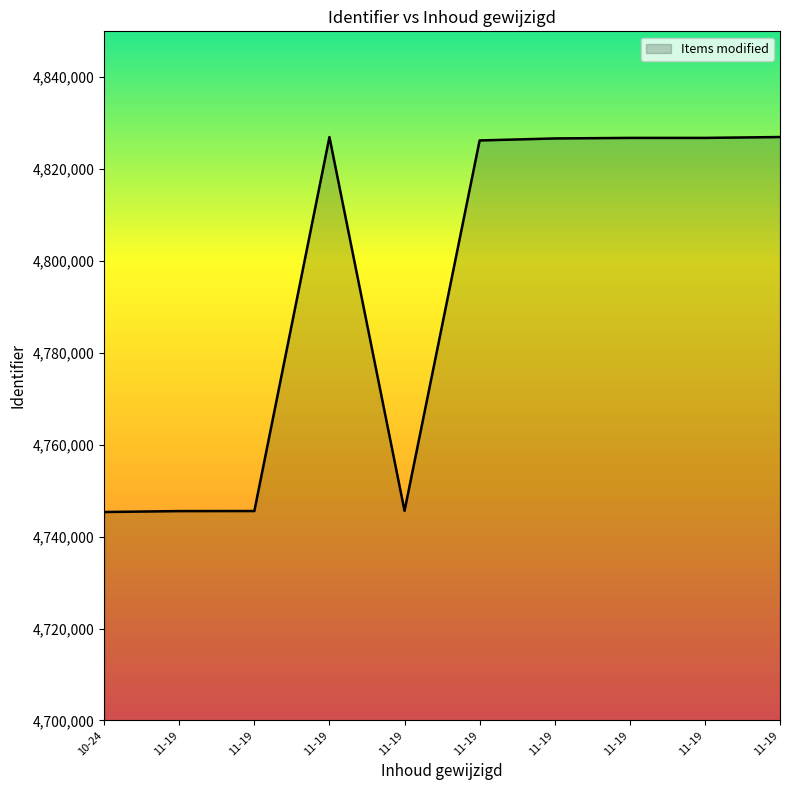

How many lines are shown in the chart?

1